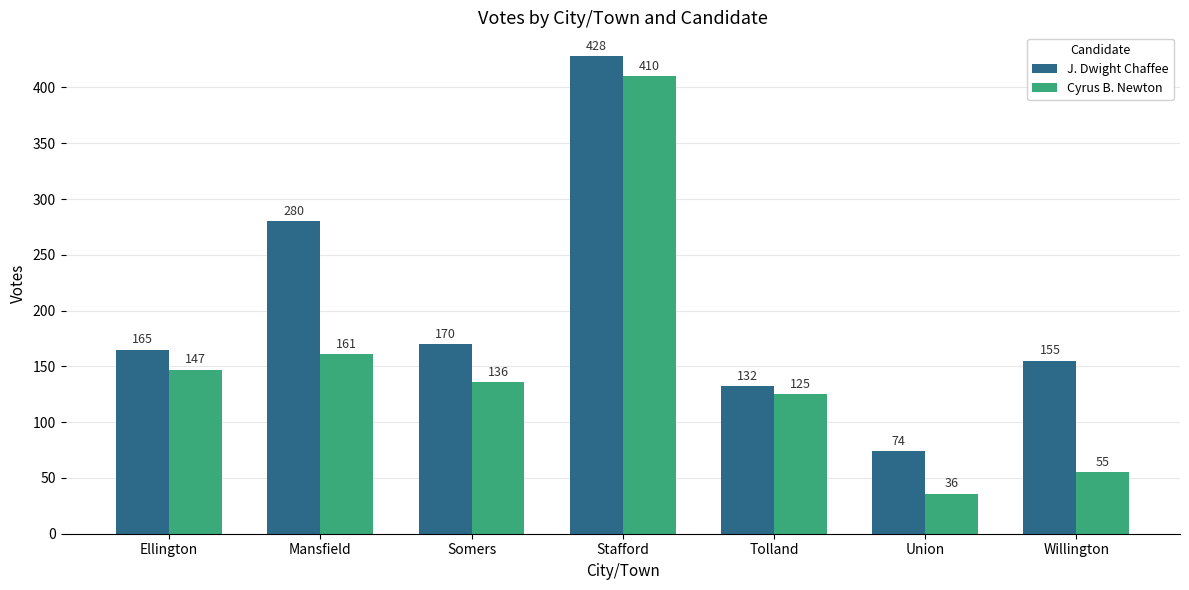

What is the difference between the maximum and minimum values in the J. Dwight Chaffee series?

354